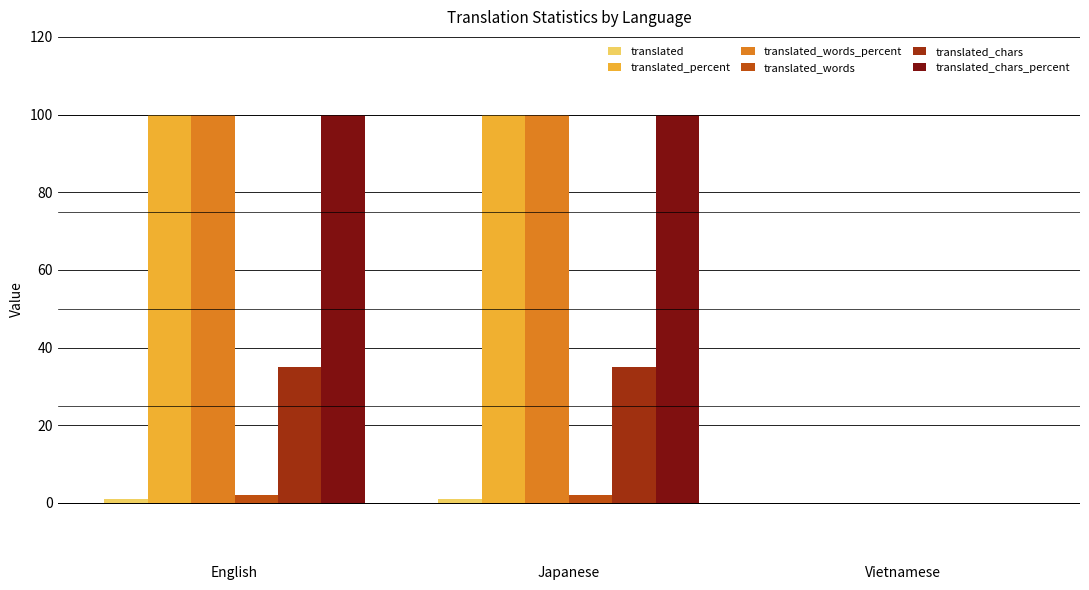

What is the maximum value shown in the chart?

100